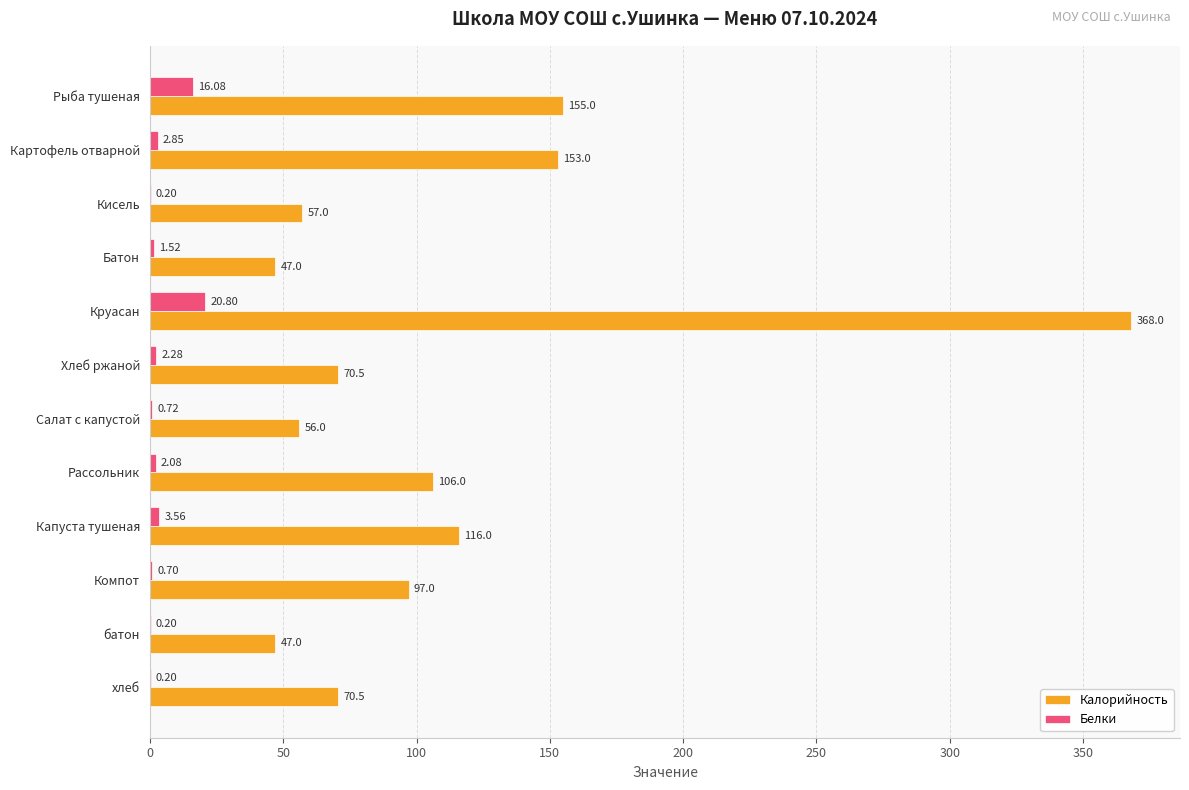

At which label is Калорийность closest to 207?

Рыба тушеная